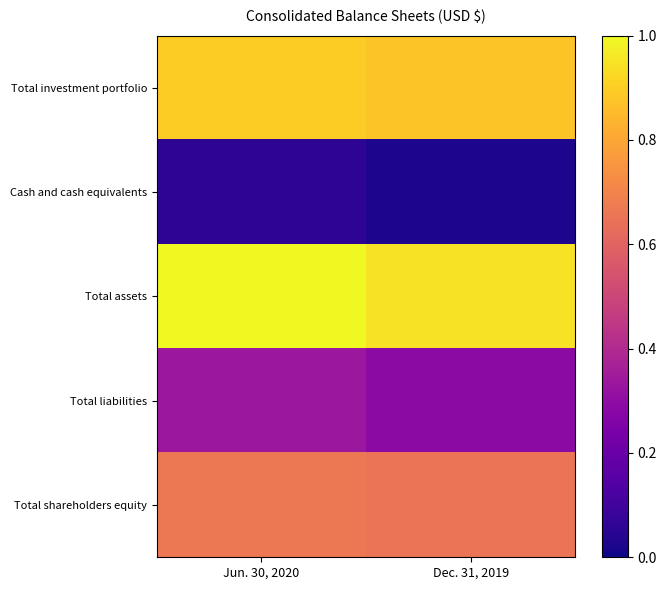

Which category has the highest value across all series?

Jun. 30, 2020